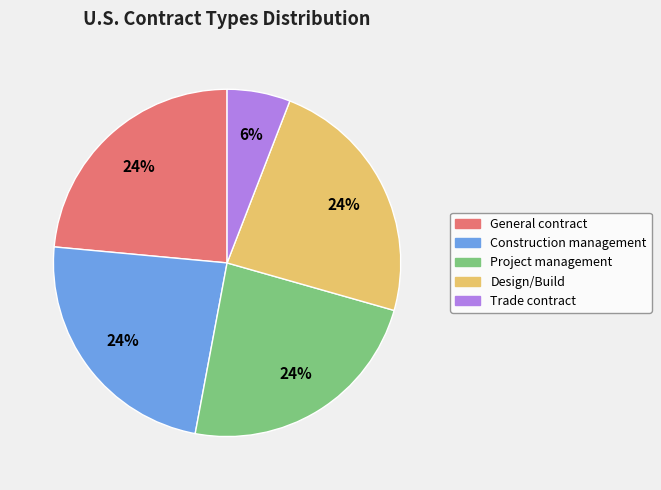

Do General contract and Trade contract together represent more than half of the pie?

No